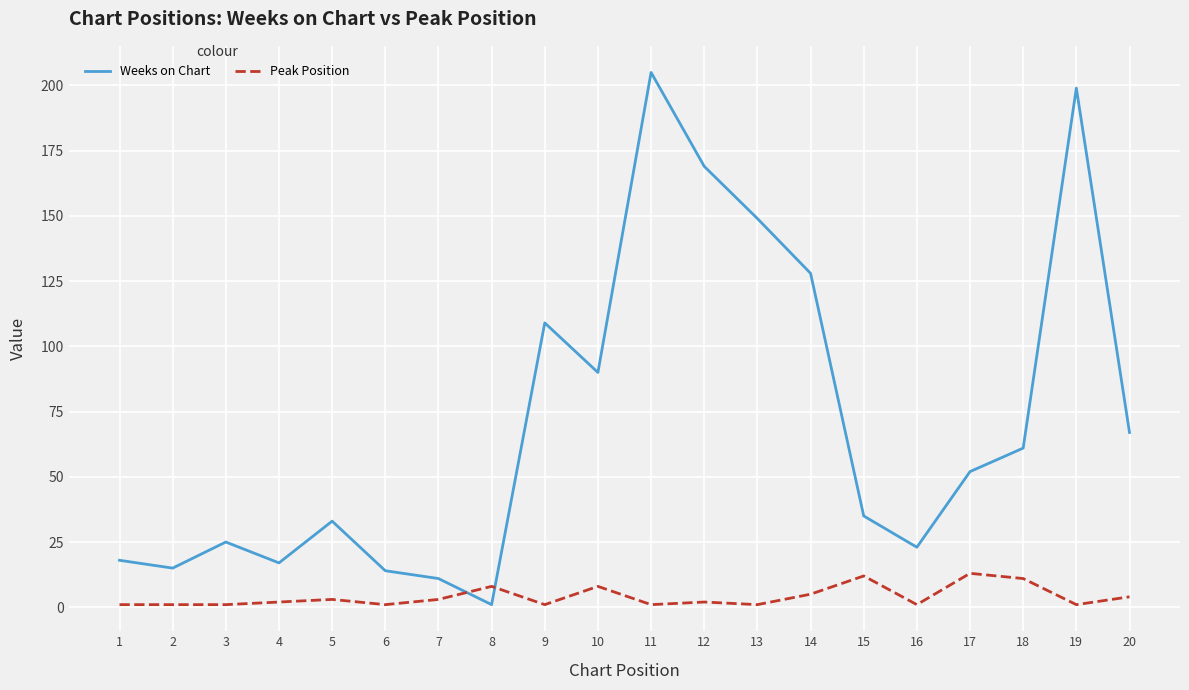

How many distinct data groups are displayed?

2